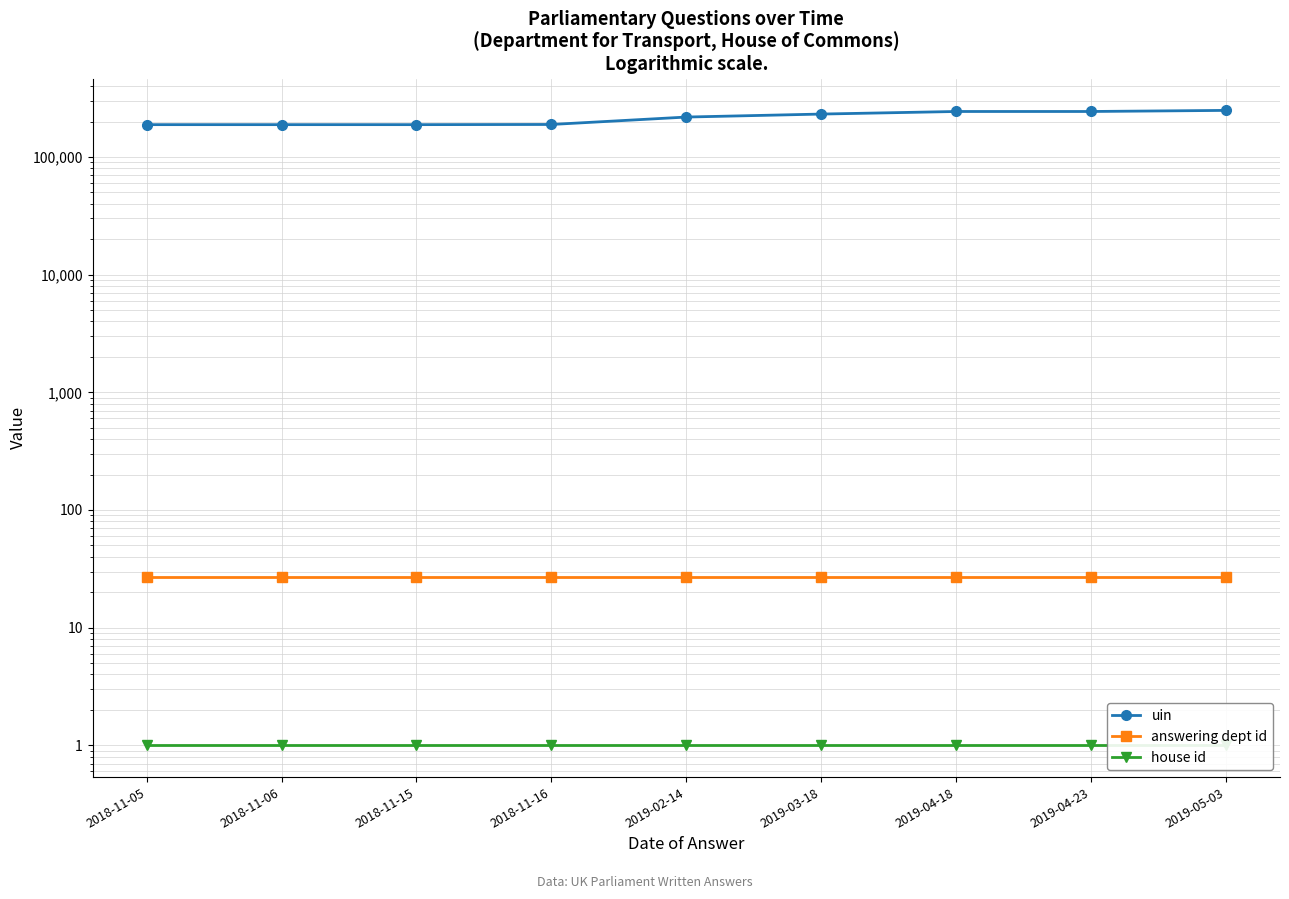

Read the answering dept id value at 2019-04-23.

27